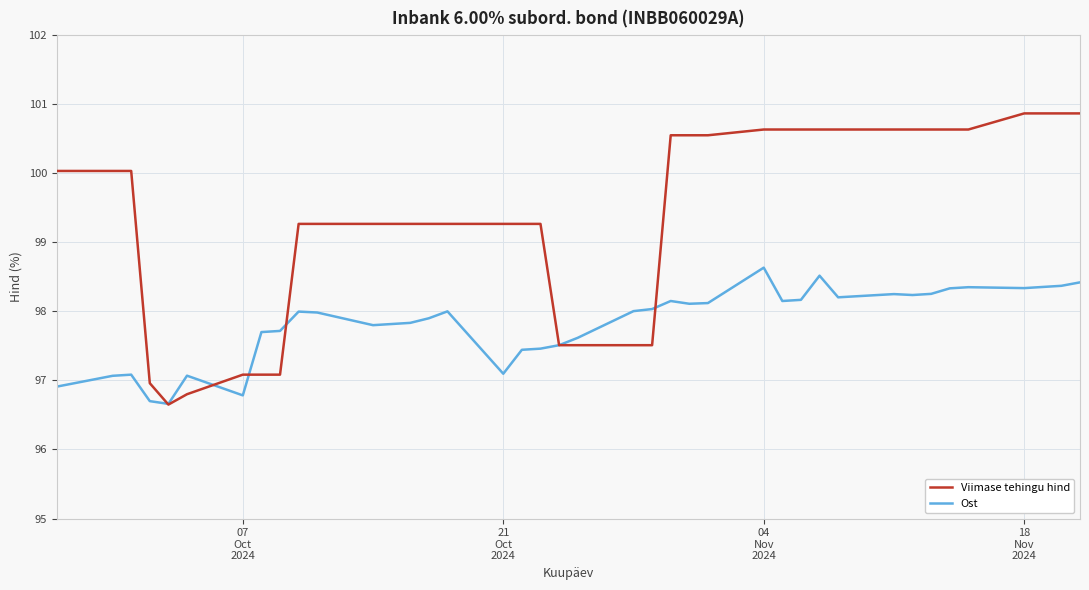

What are all the series names shown in the legend?

Viimase tehingu hind, Ost